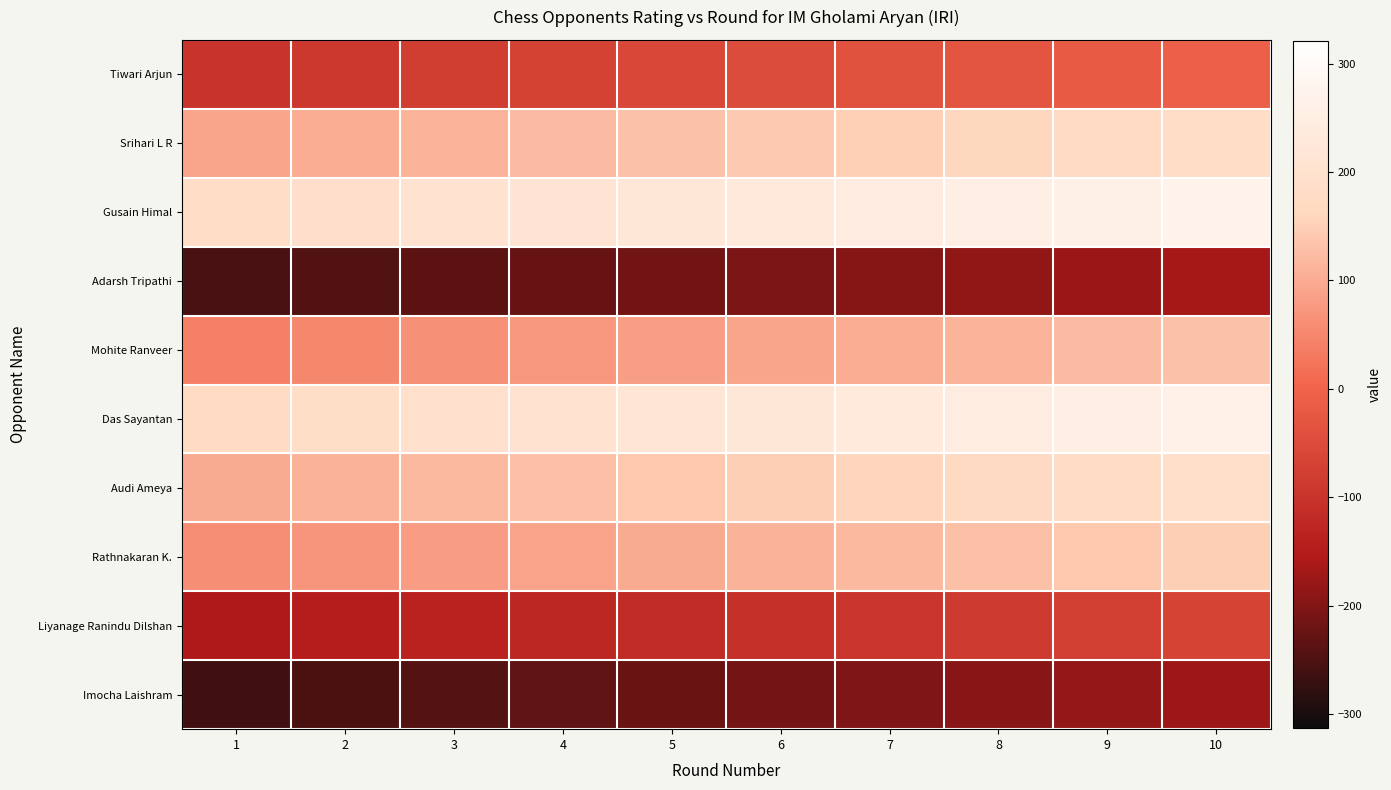

Which category has the lowest value across all series?

1